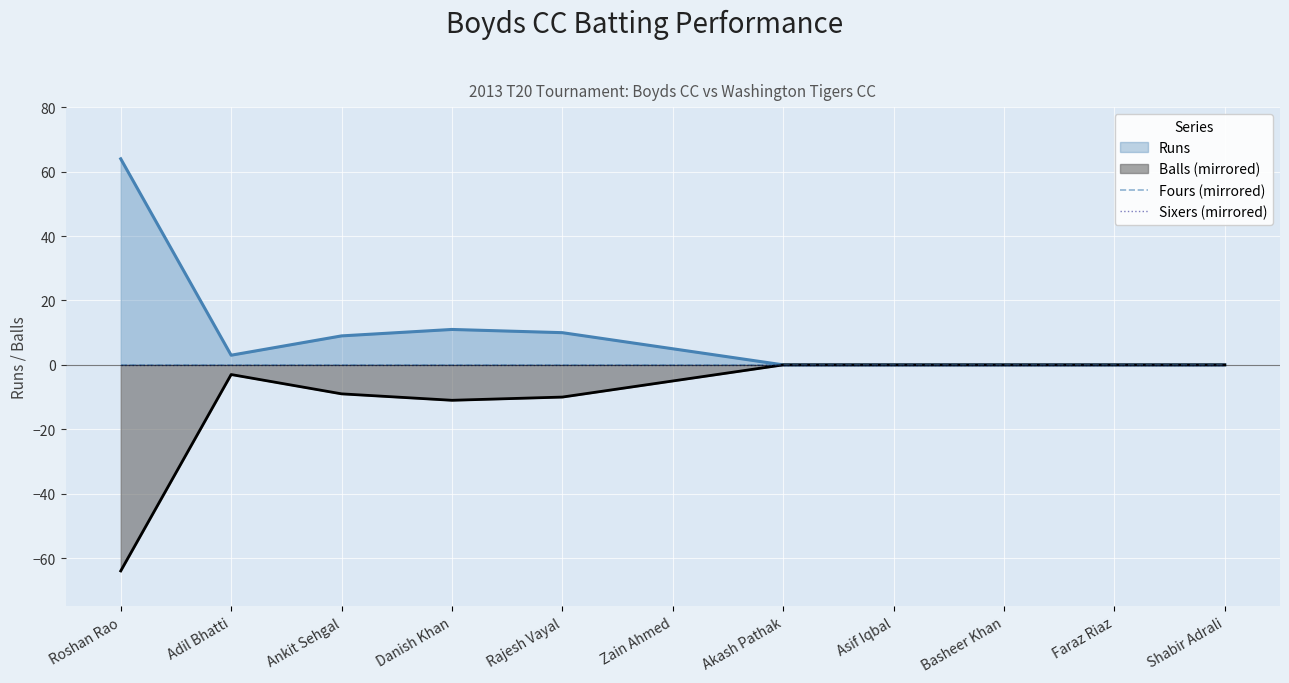

Reading left to right, list all the values displayed in this chart.

Runs: Roshan Rao=64	Adil Bhatti=3	Ankit Sehgal=9	Danish Khan=11	Rajesh Vayal=10	Zain Ahmed=5	Akash Pathak=0	Asif Iqbal=0	Basheer Khan=0	Faraz Riaz=0	Shabir Adrali=0
Balls: Roshan Rao=-64	Adil Bhatti=-3	Ankit Sehgal=-9	Danish Khan=-11	Rajesh Vayal=-10	Zain Ahmed=-5	Akash Pathak=0	Asif Iqbal=0	Basheer Khan=0	Faraz Riaz=0	Shabir Adrali=0